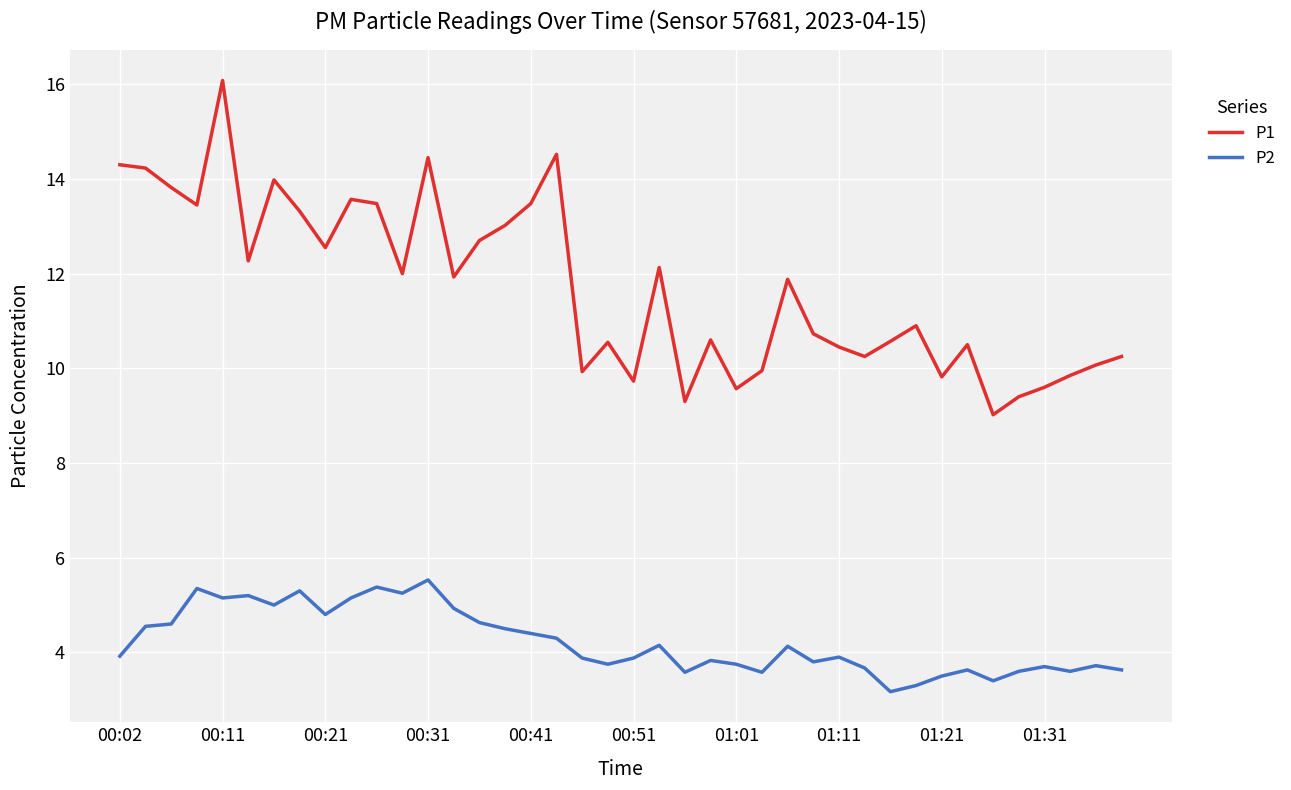

What is the smallest value displayed?

3.2